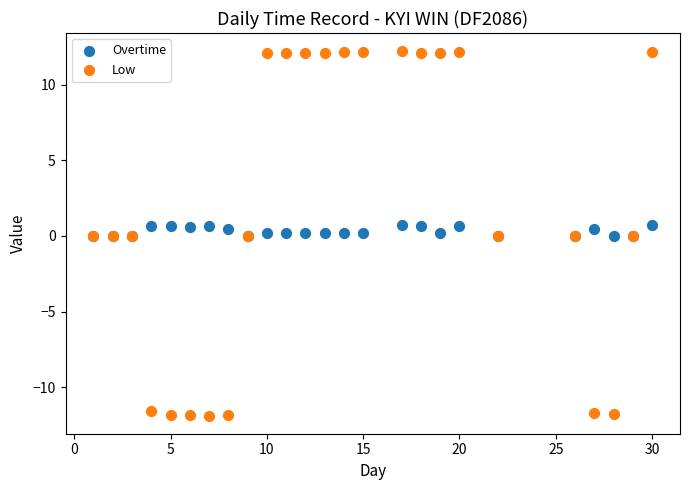

What are all the series names shown in the legend?

Overtime, Low